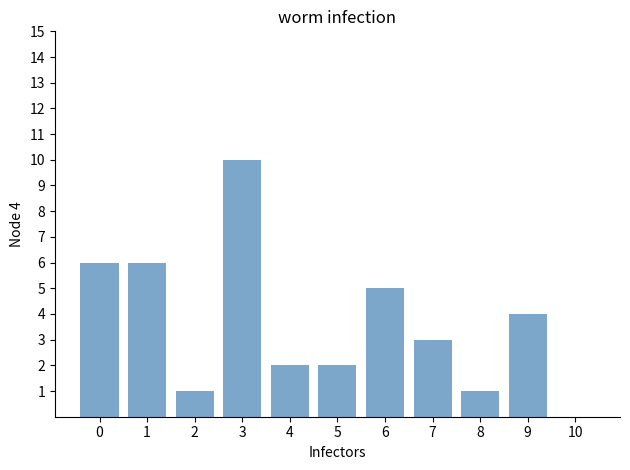

Reading left to right, extract all data points from this chart.

0=6	1=6	2=1	3=10	4=2	5=2	6=5	7=3	8=1	9=4	10=0